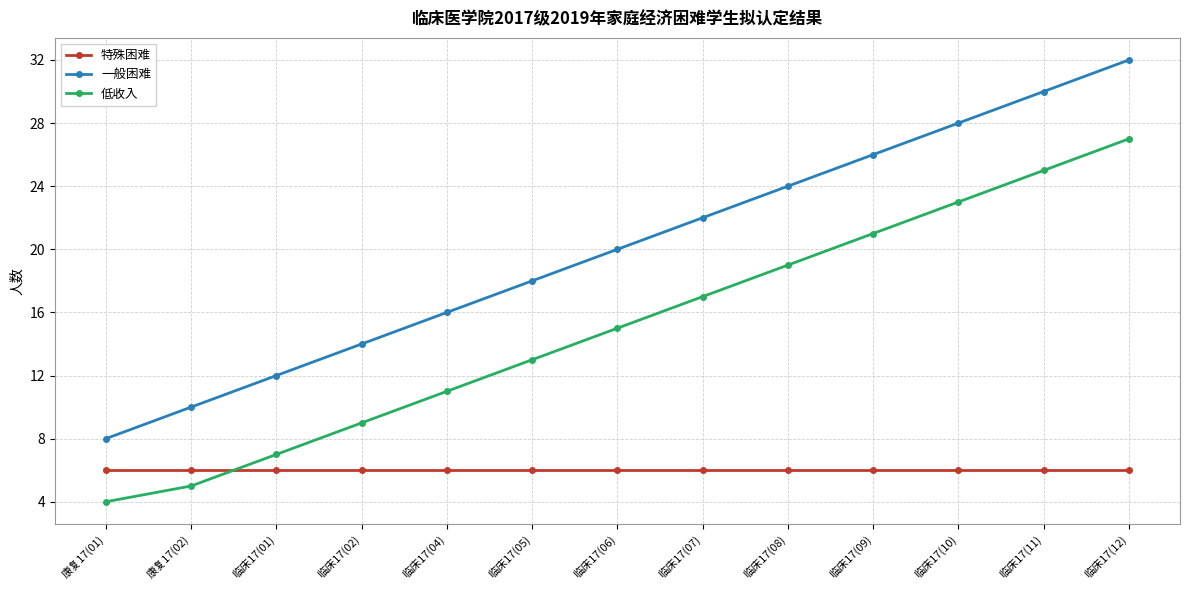

What are all the series names shown in the legend?

特殊困难, 一般困难, 低收入